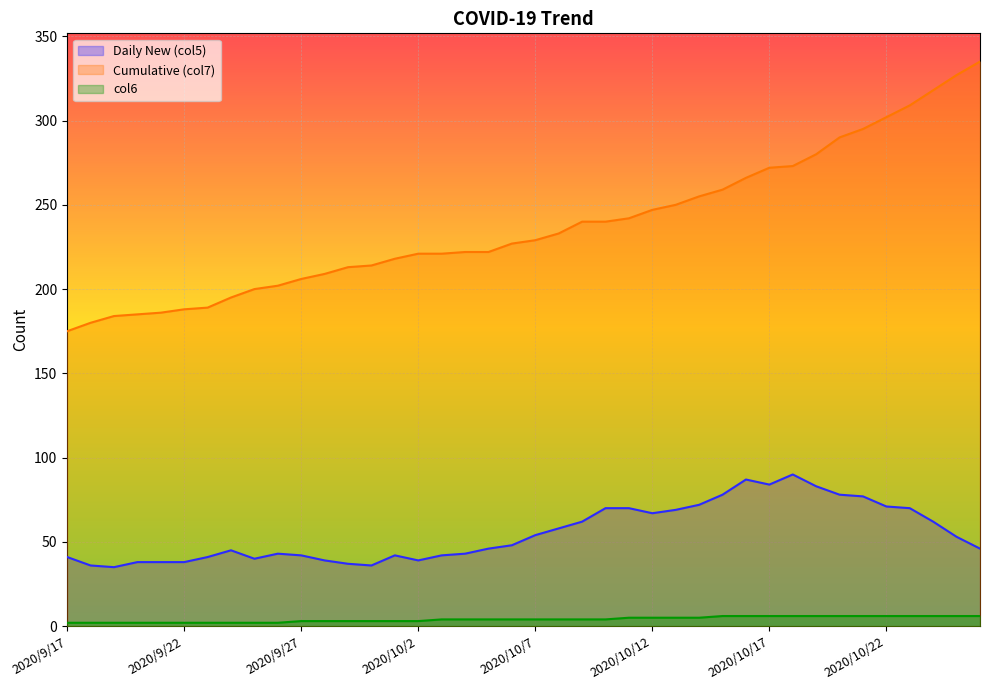

What is the sum of the col6 values at 2020/9/29 and 2020/10/11?

8